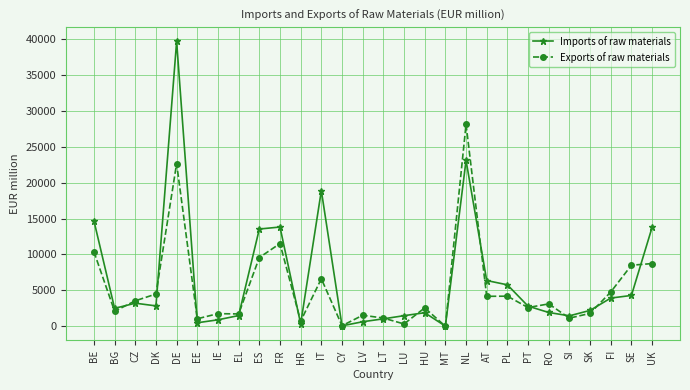

Is it true that Exports of raw materials equals 37485 at DE?

False